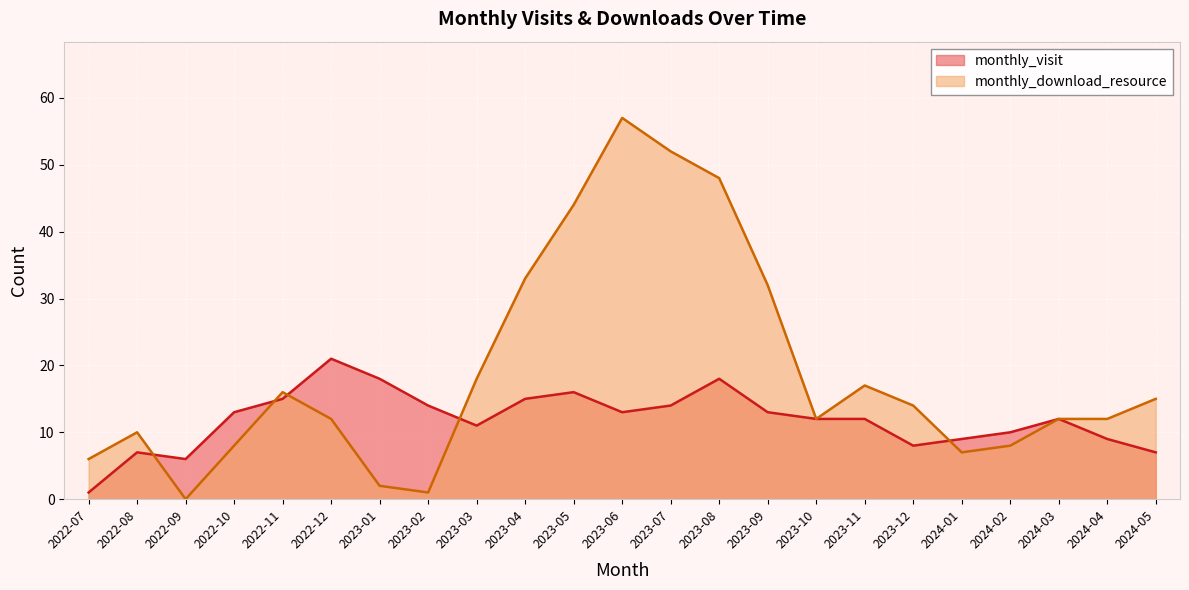

At which label does monthly_download_resource first exceed 12?

2022-11